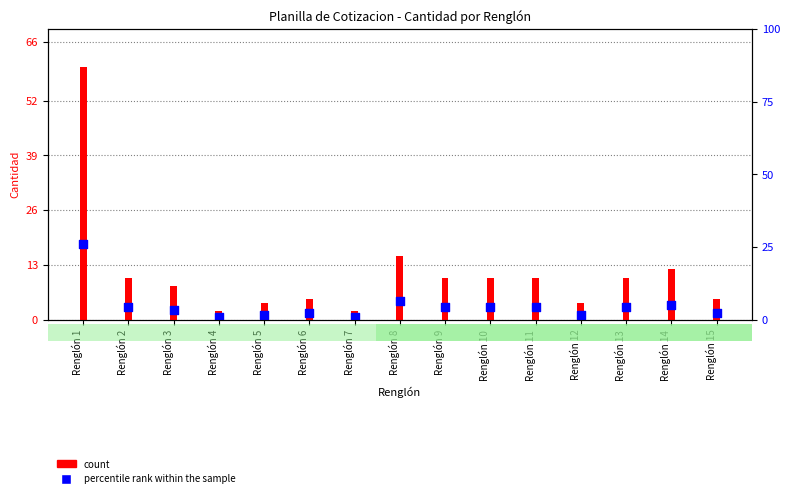

What is the ratio of the value at Renglón 4 to the value at Renglón 10?

0.2